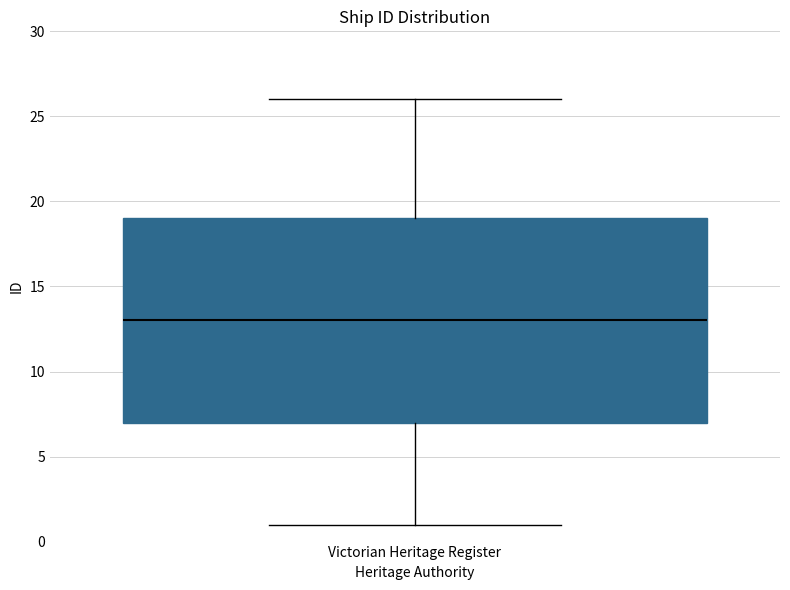

Read this box plot against the y-axis: the position of the median line, the range covered by the box, and the ends of both whiskers. The values are not printed on the chart, so give them approximately, as read against the axis.

median 13, box 7 to 19, whiskers 1 to 26